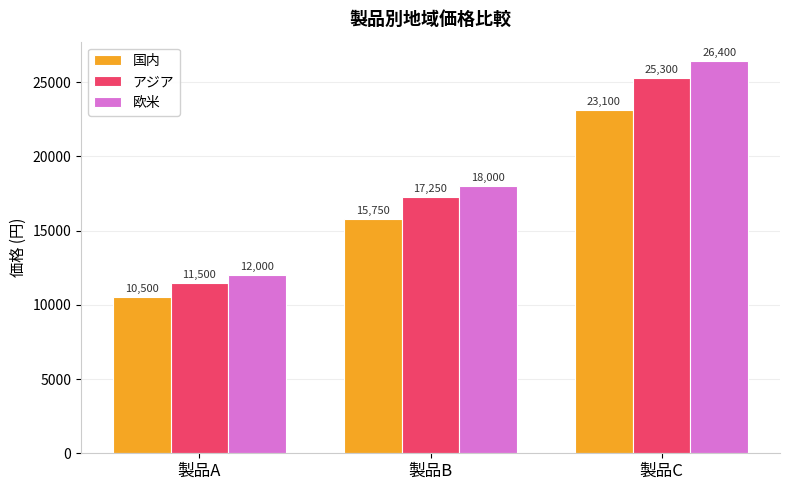

At how many categories does at least one series exceed 17707?

2